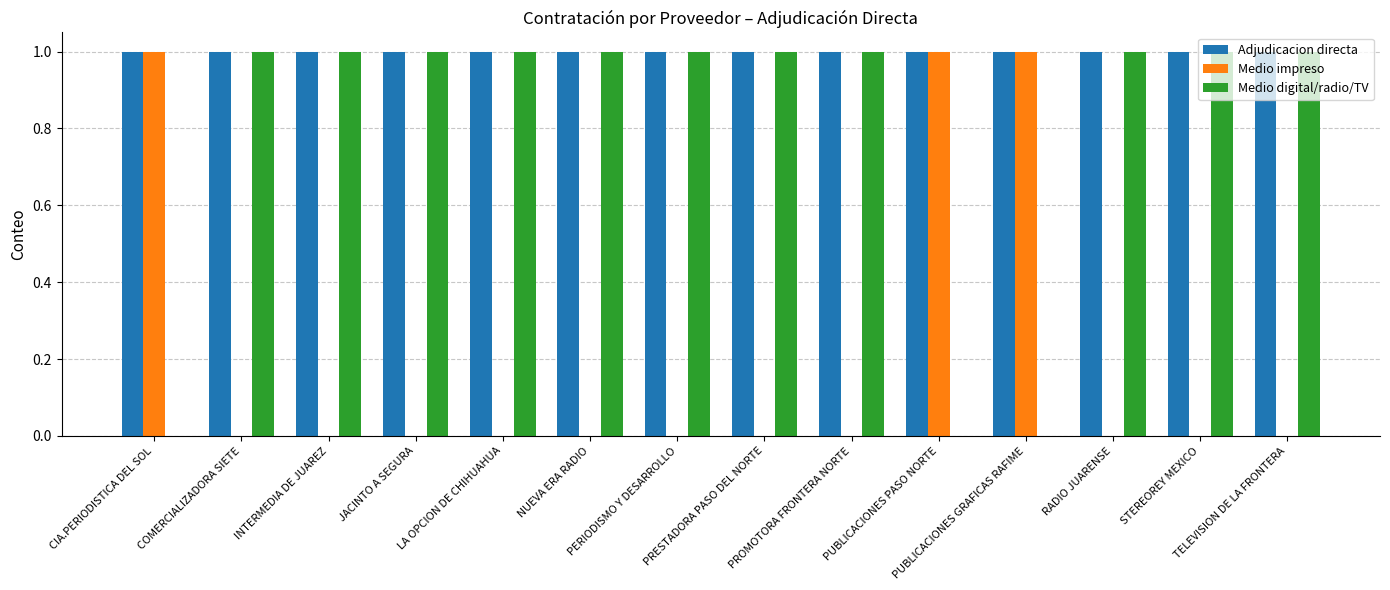

What are all the series names shown in the legend?

Adjudicacion directa, Medio impreso, Medio digital/radio/TV